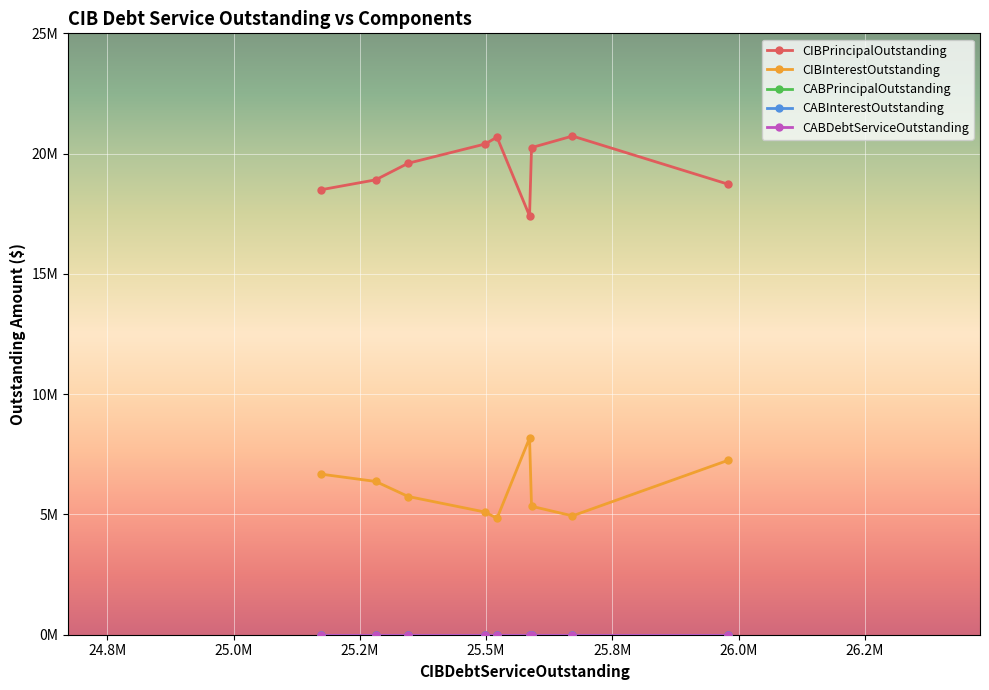

Which series has the largest total across all categories?

CIBPrincipalOutstanding